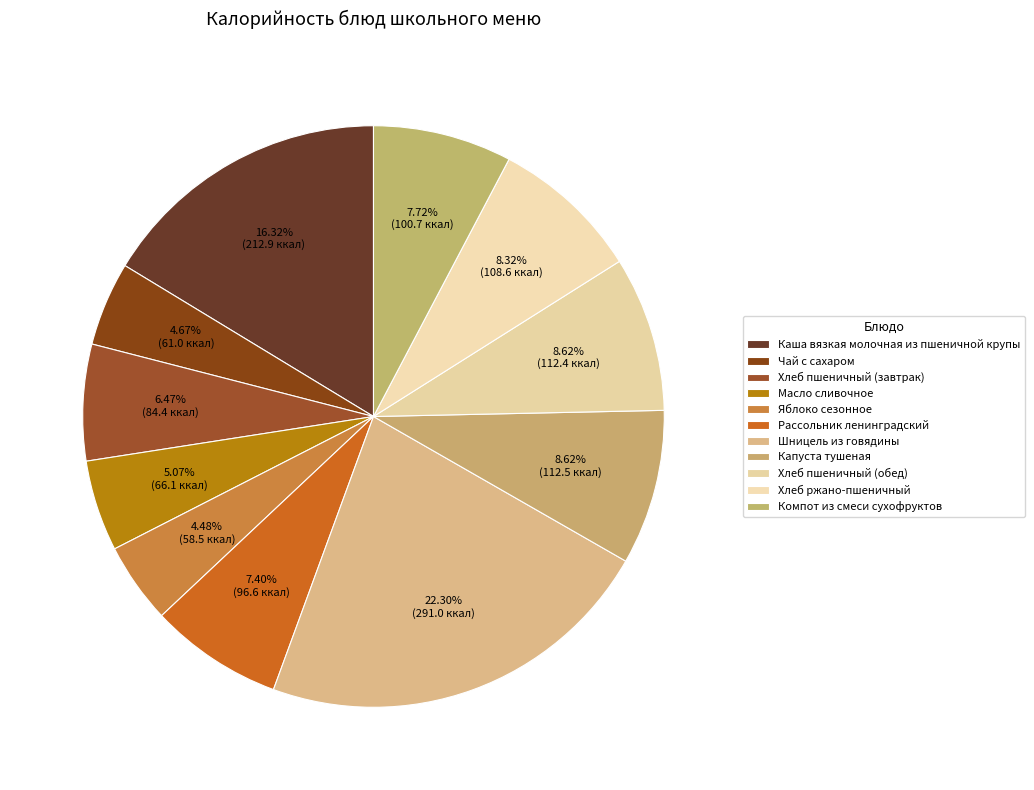

Does any single category account for the majority?

No